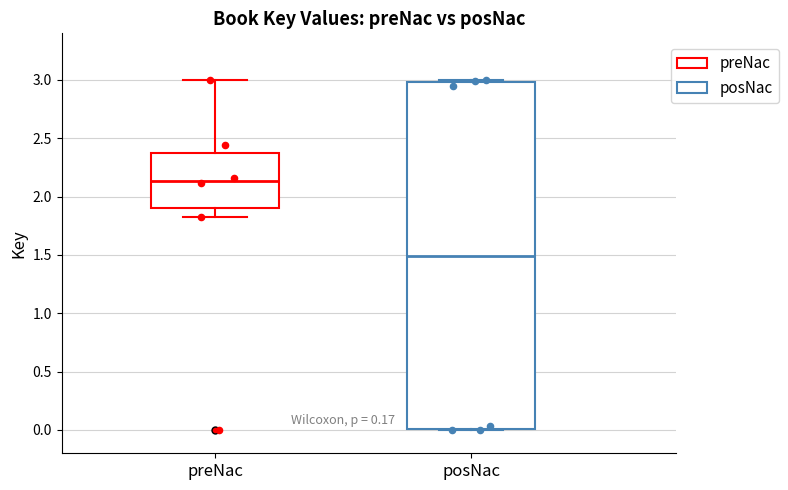

Where does the upper whisker of the box for preNac end on the y-axis? The values are not printed on the chart, so give them approximately, as read against the axis.

3.00